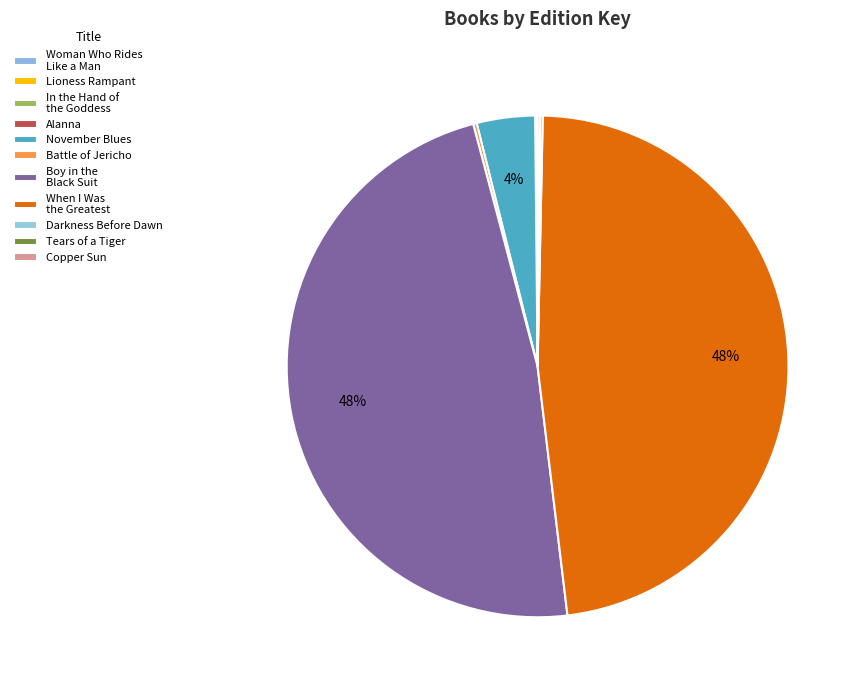

What is the change in value from Woman Who Rides Like a Man to When I Was the Greatest?

+403354460